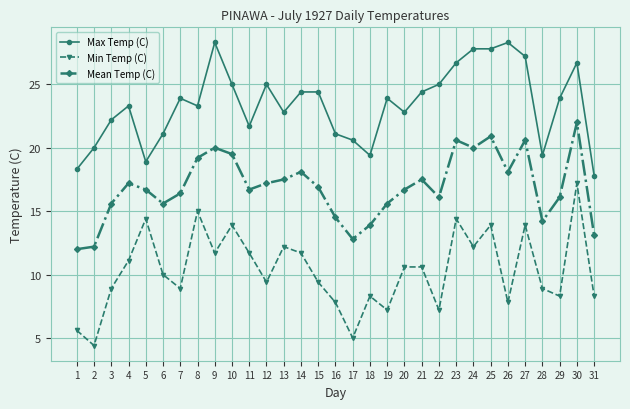

At which category does Min Temp (C) reach its first local valley?

2